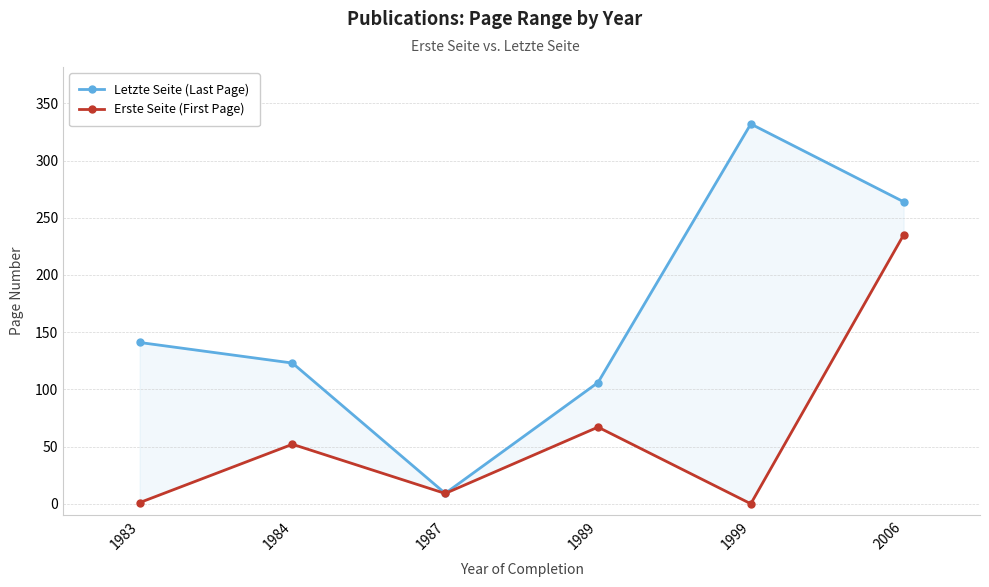

Reading left to right, list all the values displayed in this chart.

Letzte Seite (Last Page): 141.0	123.0	9.1	106.0	332.0	264.0
Erste Seite (First Page): 1.0	52.0	9.0	67.0	0.0	235.0